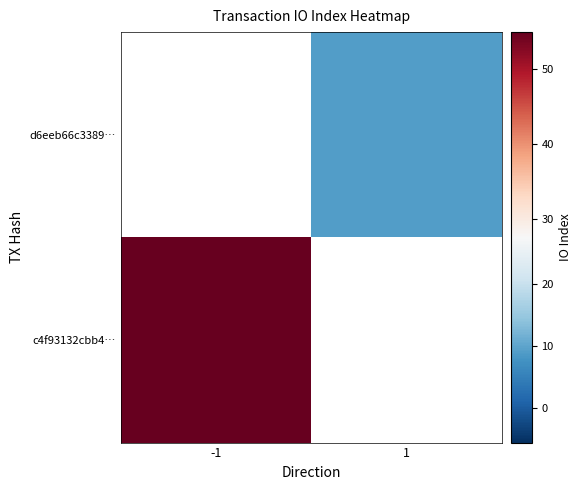

Between 1 and -1, which is larger?

-1